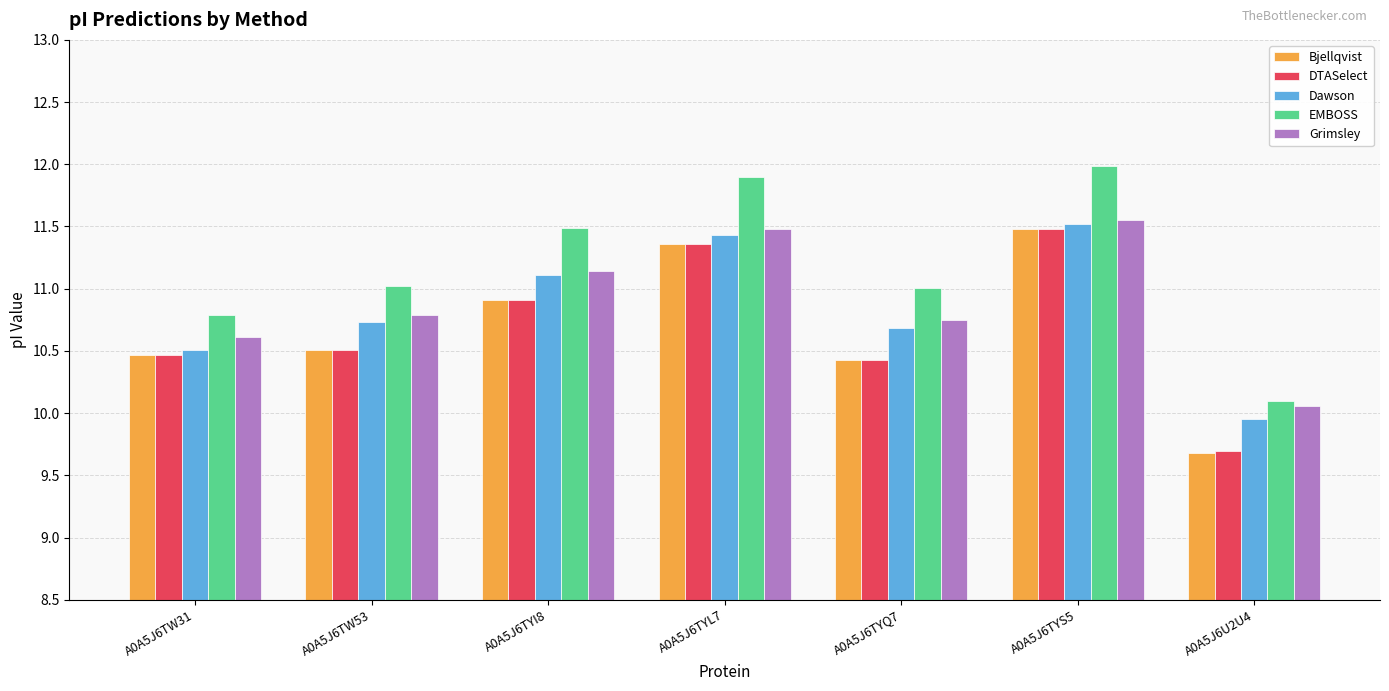

How many bars are there in total?

35